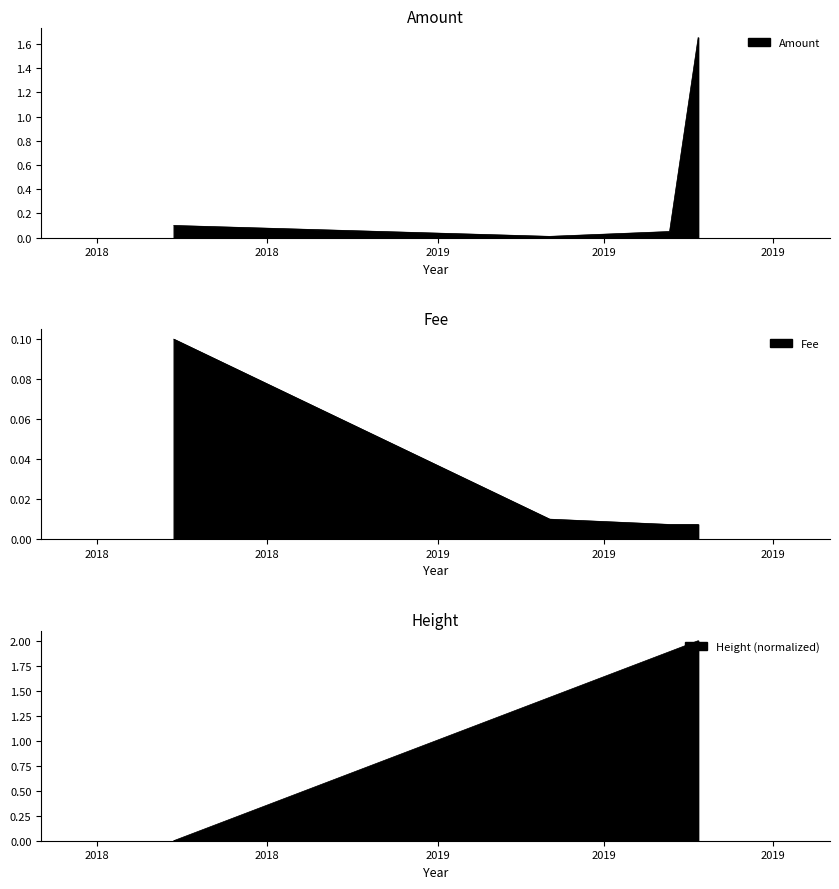

Is the value of Fee at 2018-08-11 11:55:40 greater than the value of Amount at 2018-08-11 11:54:24?

No